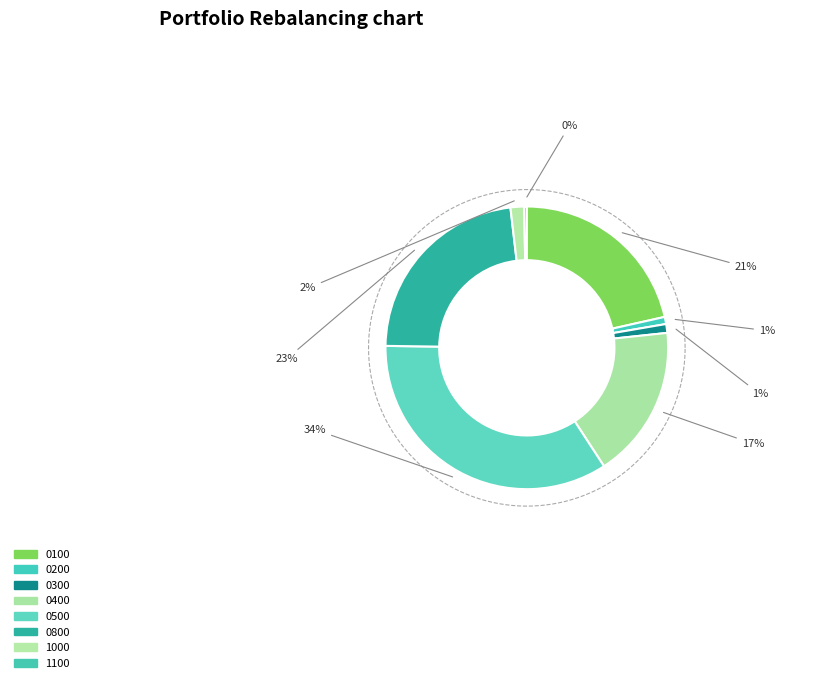

Rank the categories by value from lowest to highest.

000 1100 0000000 000 000, 000 0200 0000000 000 000, 000 0300 0000000 000 000, 000 1000 0000000 000 000, 000 0400 0000000 000 000, 000 0100 0000000 000 000, 000 0800 0000000 000 000, 000 0500 0000000 000 000